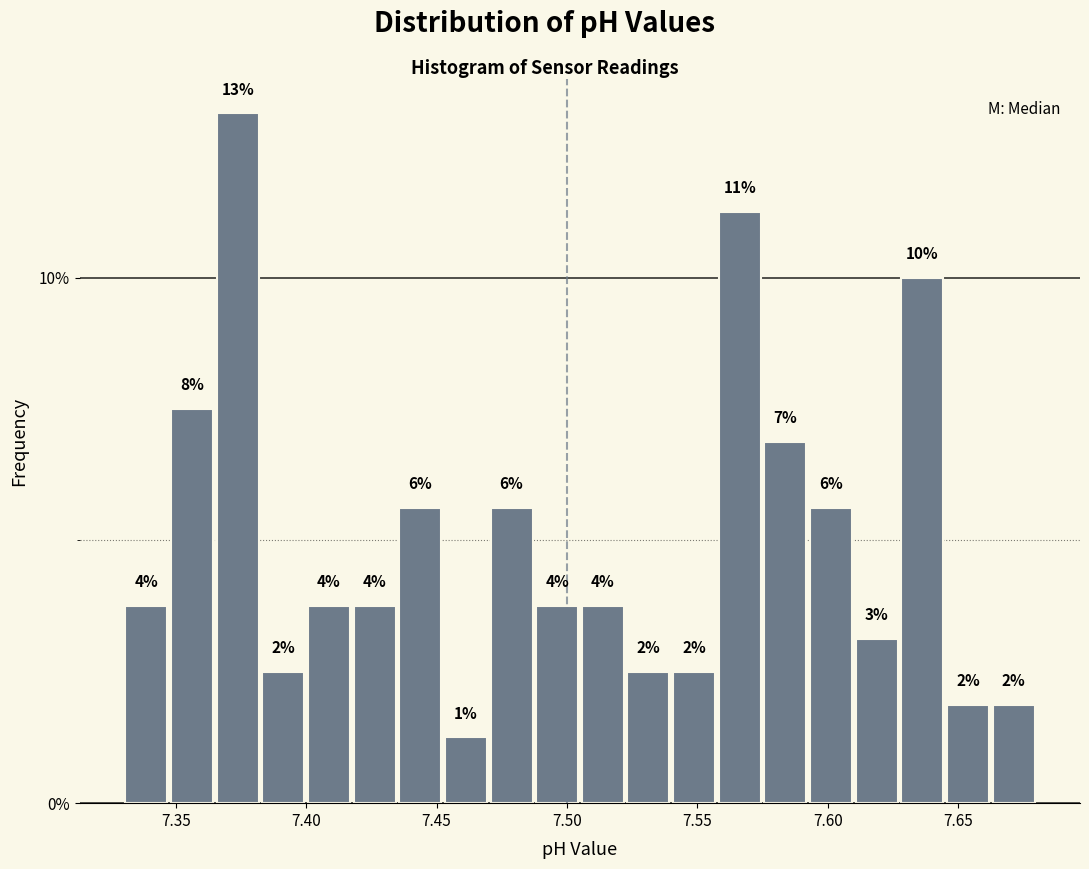

Read against the x-axis, roughly where is the centre of the tallest bar?

7.375